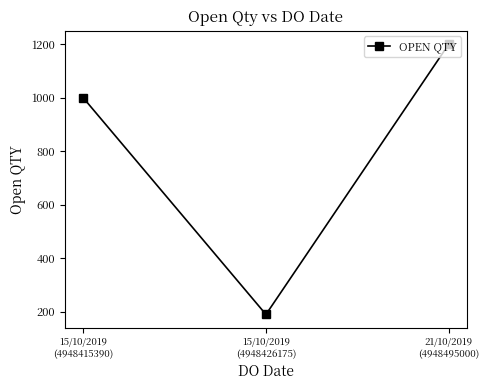

What is the sum of all values?

2390